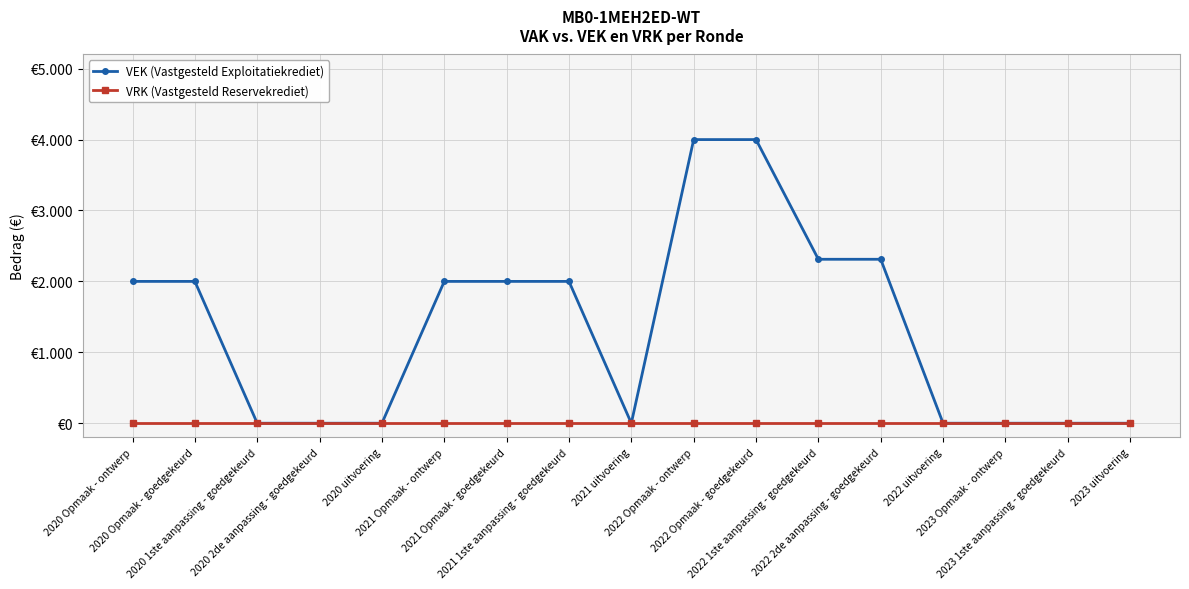

Rank the series by their average value, from lowest to highest.

VRK (Vastgesteld Reservekrediet), VEK (Vastgesteld Exploitatiekrediet)